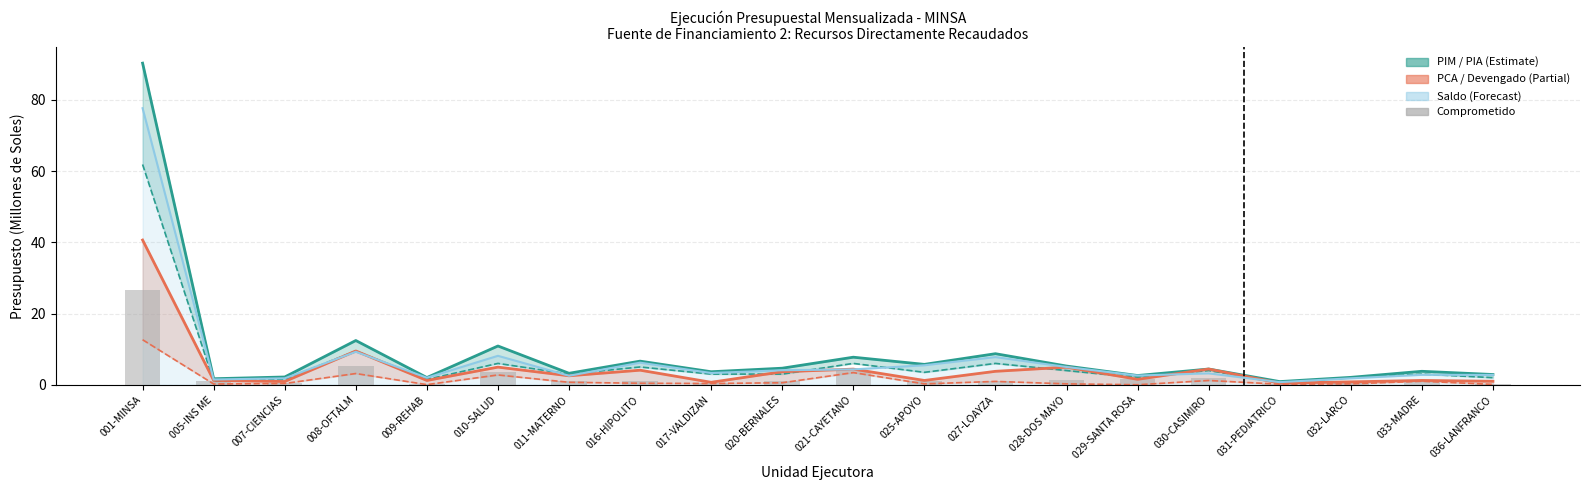

What is the sum of the Comprometido values at 008-OFTALM and 011-MATERNO?

6.4